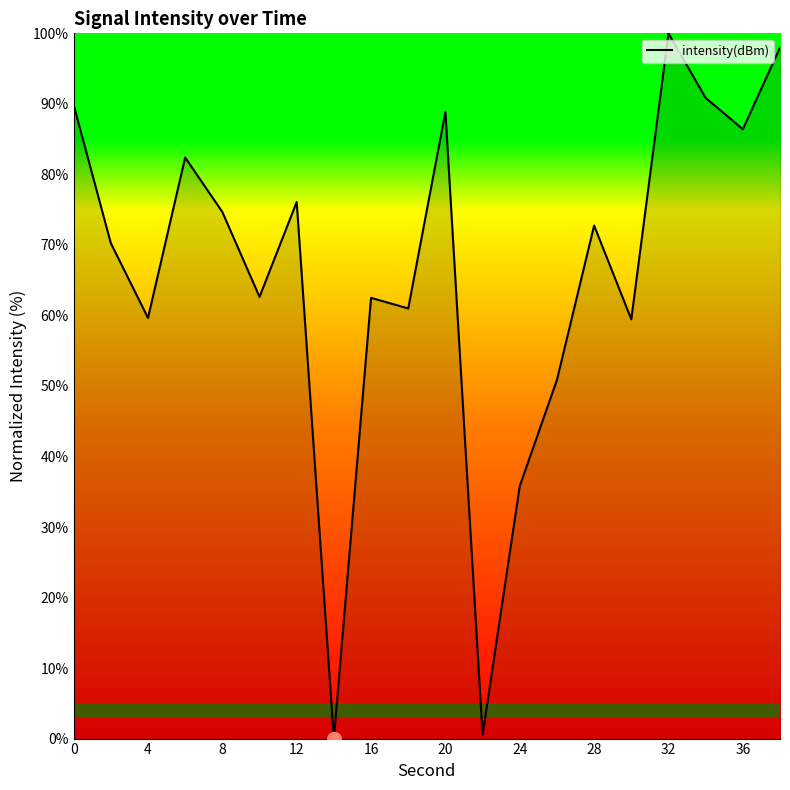

What is the difference between the maximum and minimum values?

100.0